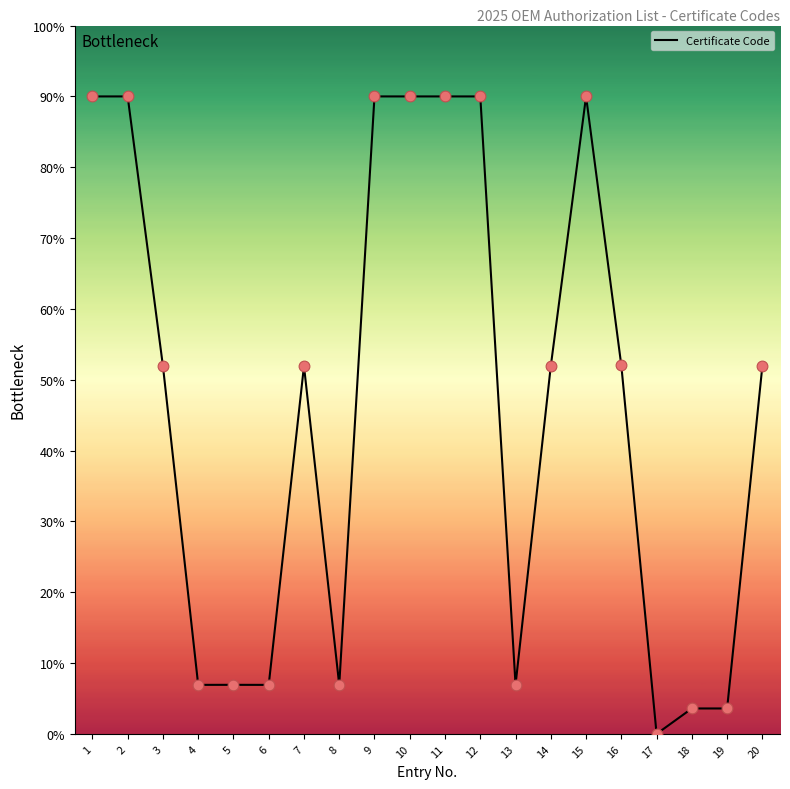

Approximately how many times larger is the value at 10 compared to 20?

1.7